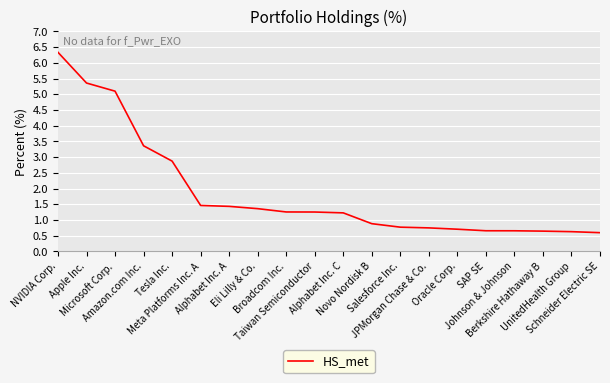

What is the difference between the maximum and minimum values?

5.7